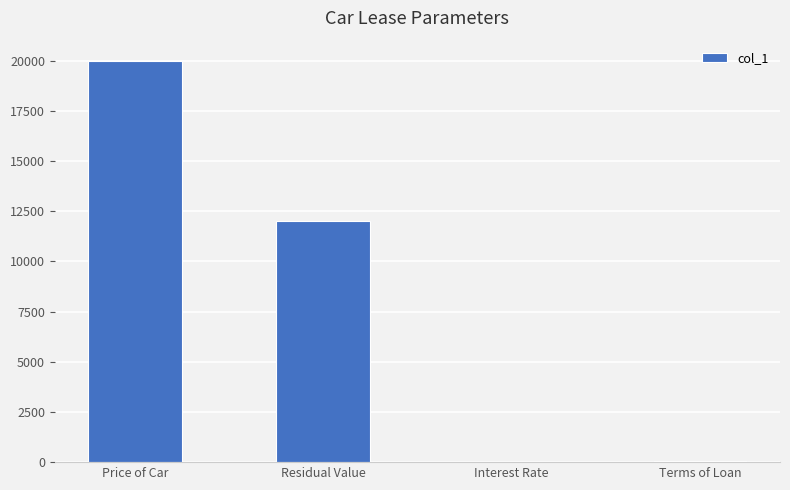

What is the greatest value displayed?

20000.0